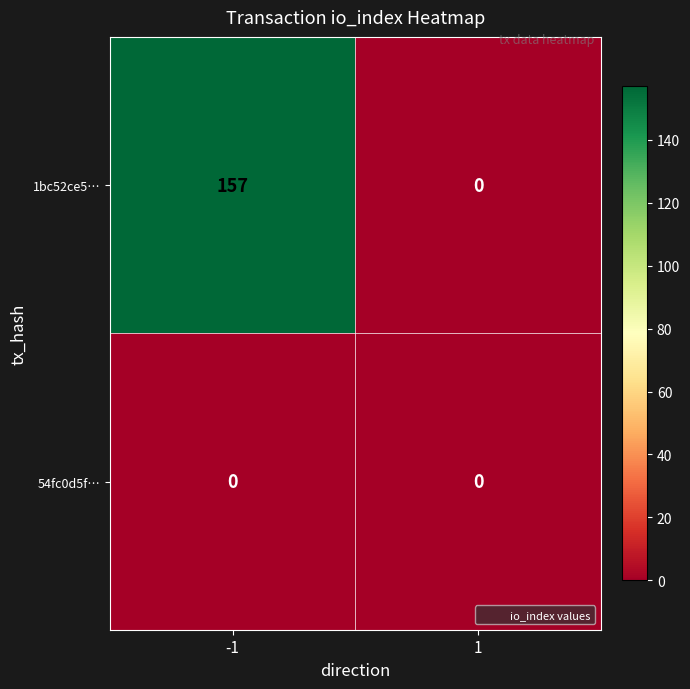

List the series in order of their peak value, highest first.

1bc52ce5…, 54fc0d5f…